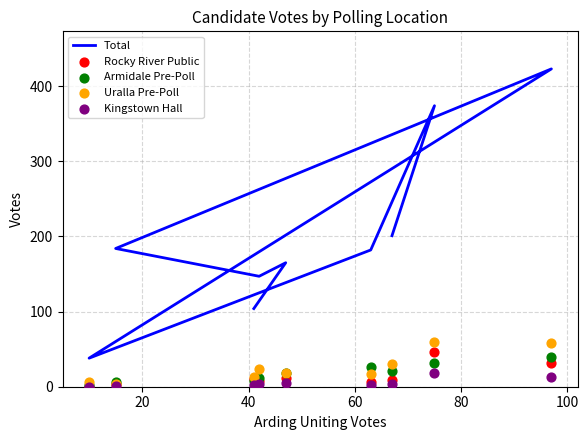

Which series reaches the minimum Y coordinate?

Rocky River Public